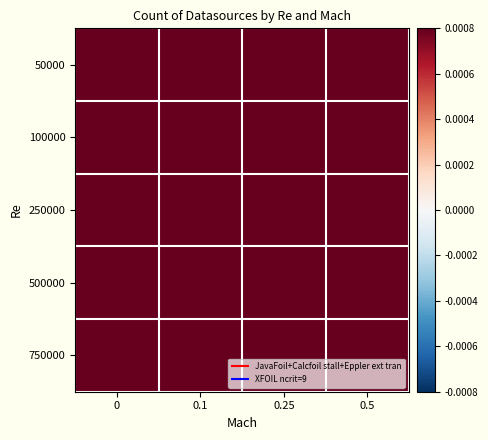

Reading left to right, list all the values displayed in this chart.

50000: 0=0.0	0.1=0.0	0.25=0.0	0.5=0.0
100000: 0=0.0	0.1=0.0	0.25=0.0	0.5=0.0
250000: 0=0.0	0.1=0.0	0.25=0.0	0.5=0.0
500000: 0=0.0	0.1=0.0	0.25=0.0	0.5=0.0
750000: 0=0.0	0.1=0.0	0.25=0.0	0.5=0.0